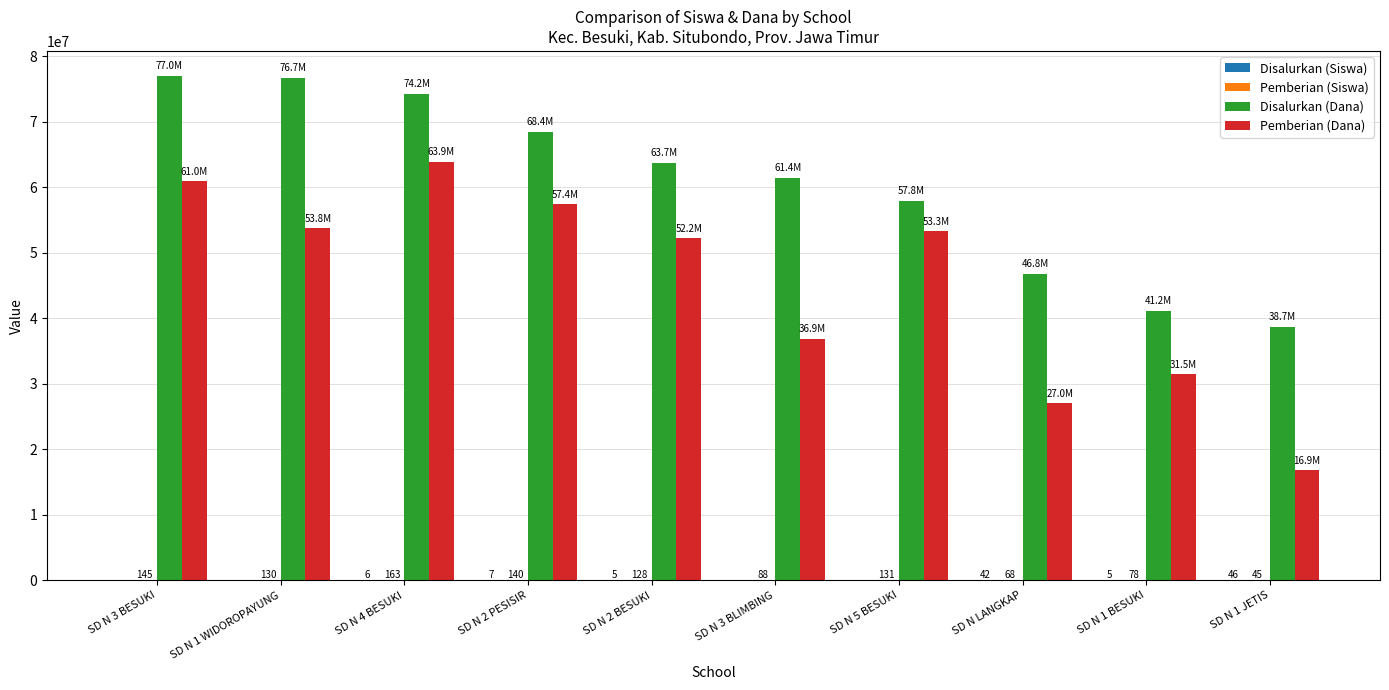

Which series has the largest total across all categories?

Disalurkan (Dana)